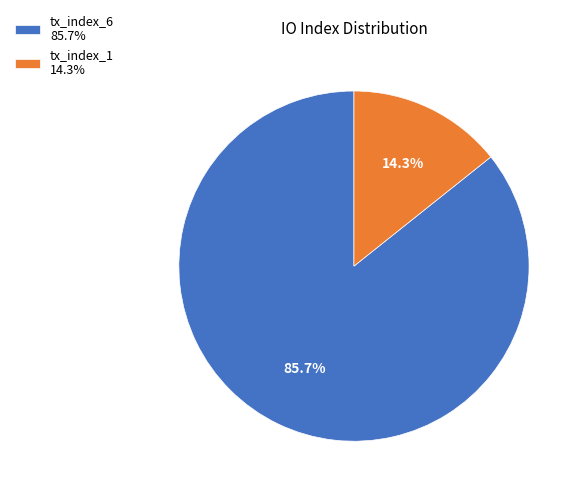

What percentage do tx_index_1 and tx_index_6 together represent?

100.0%